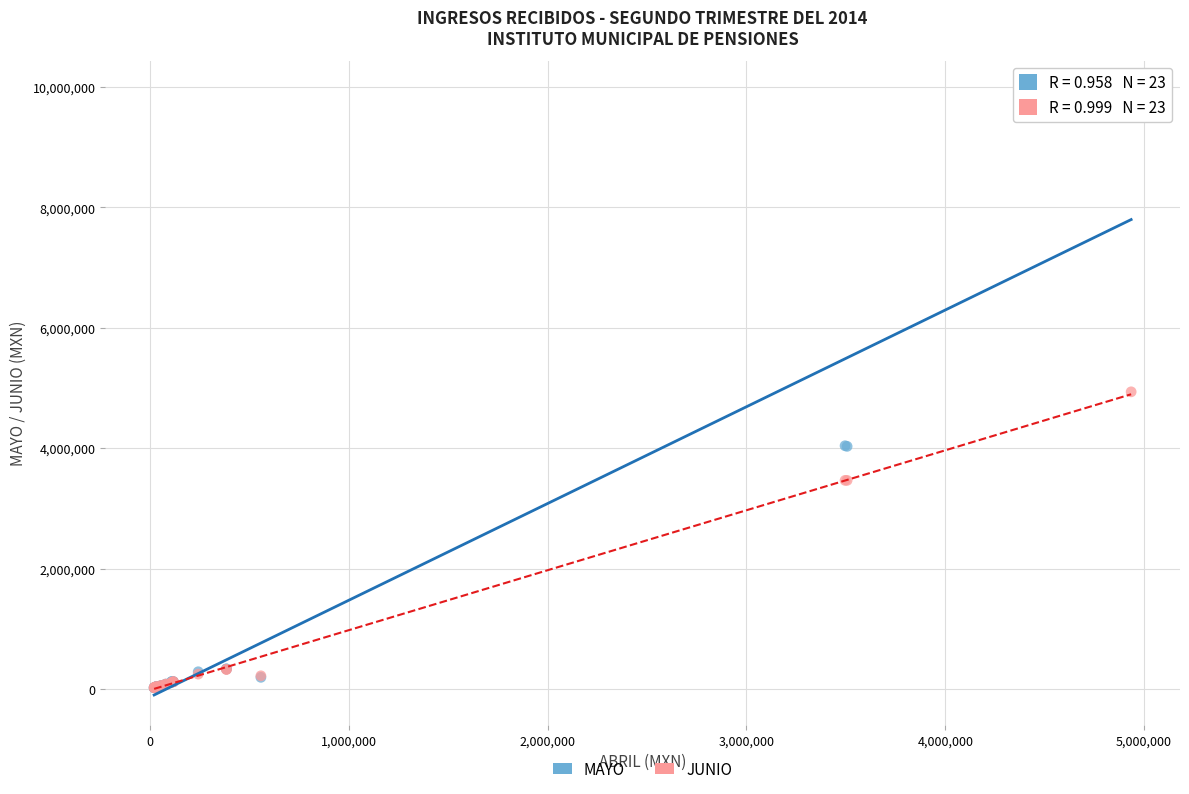

What are all the series names shown in the legend?

MAYO, JUNIO